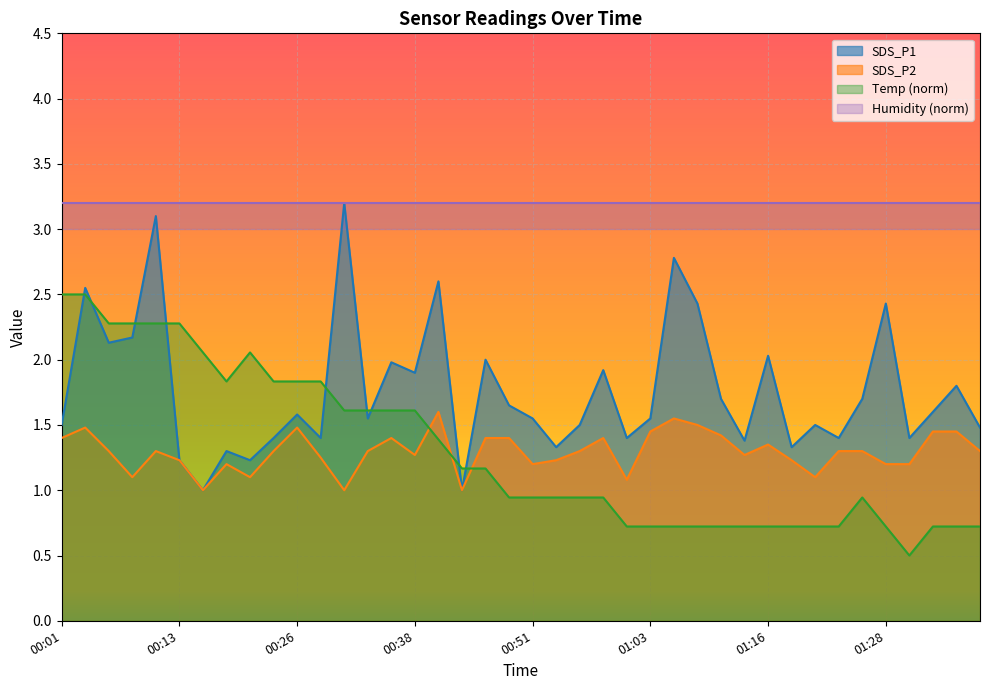

Which series has the largest range (max minus min)?

SDS_P1